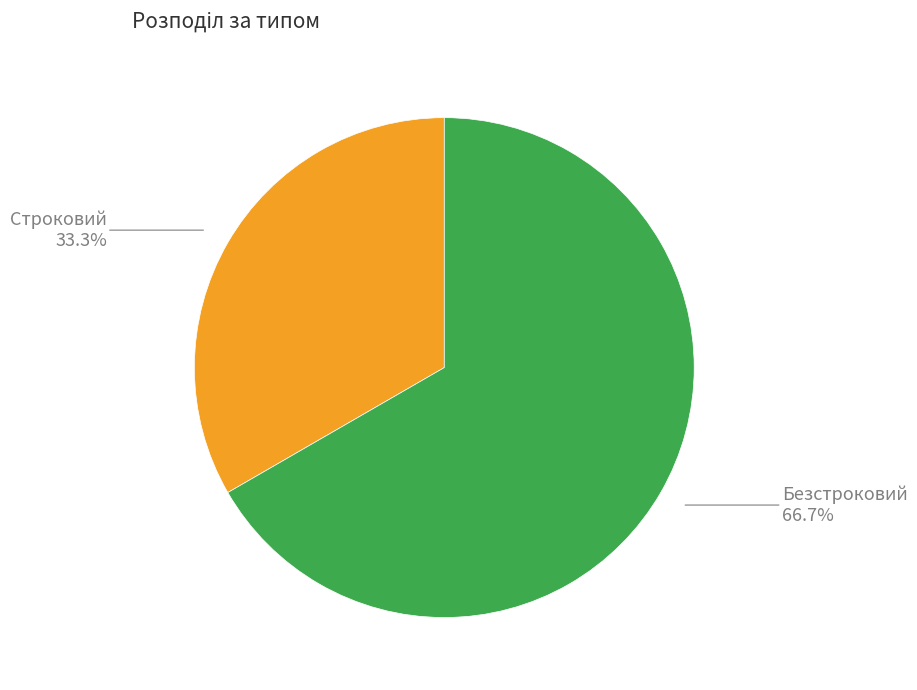

Rank the categories by value from highest to lowest.

Безстроковий, Строковий